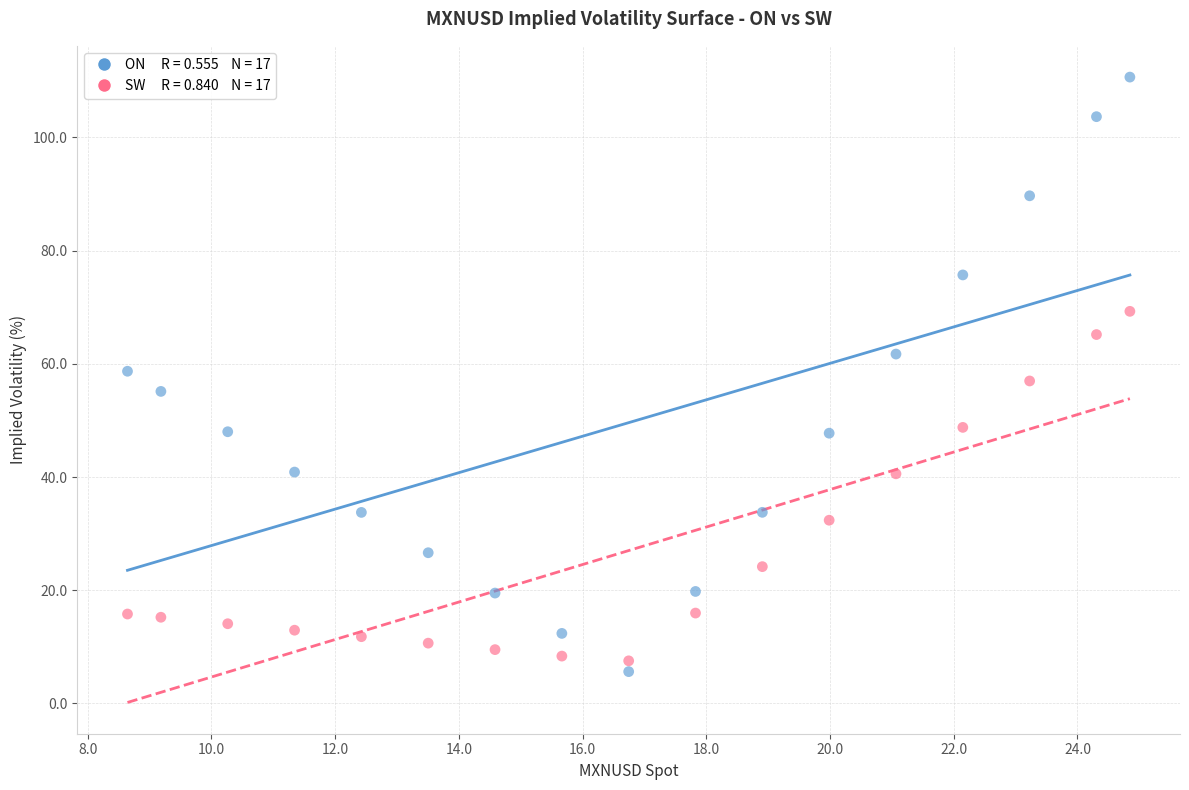

Across all data points, what is the range of X values (max minus min)?

16.2